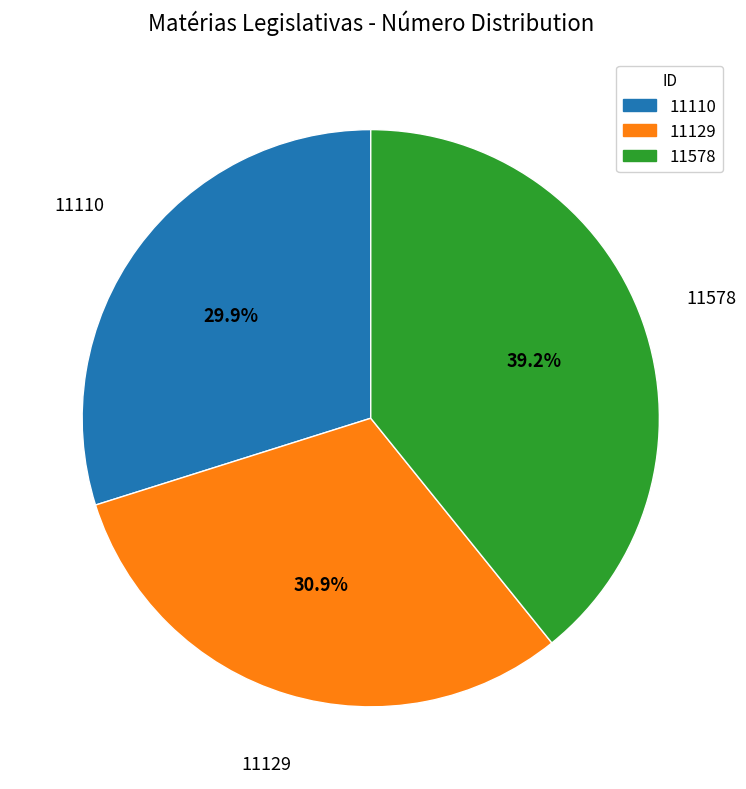

Count the number of slices in the pie.

3